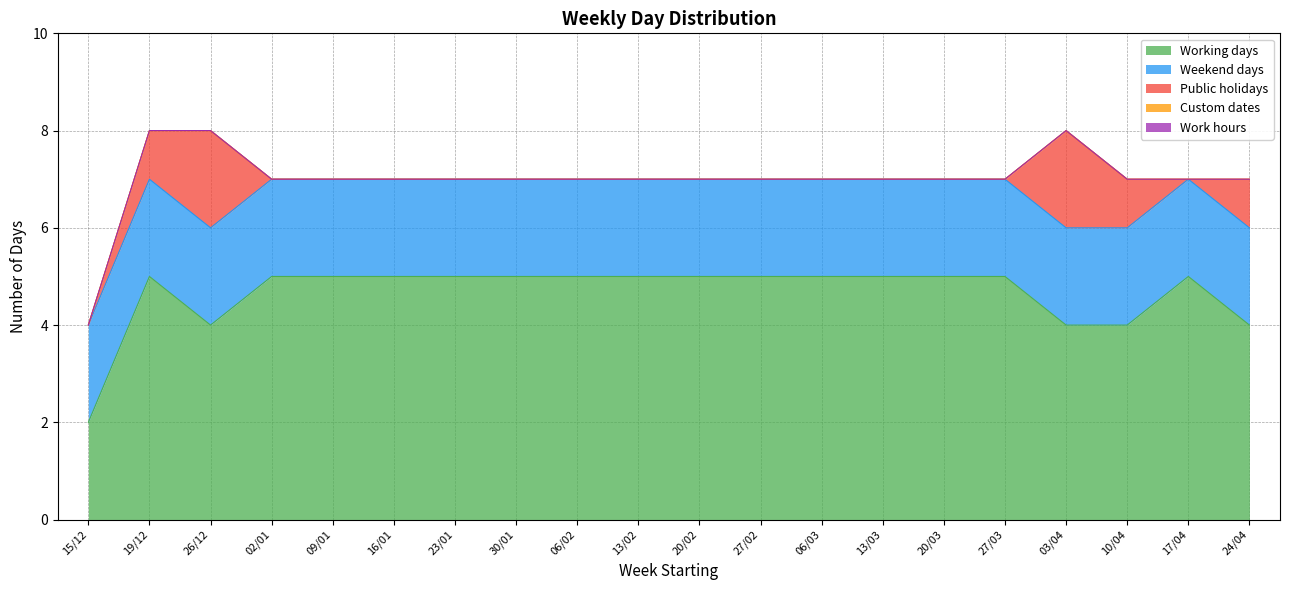

Is the value of Work hours at 13/03 greater than the value of Custom dates at 26/12?

No